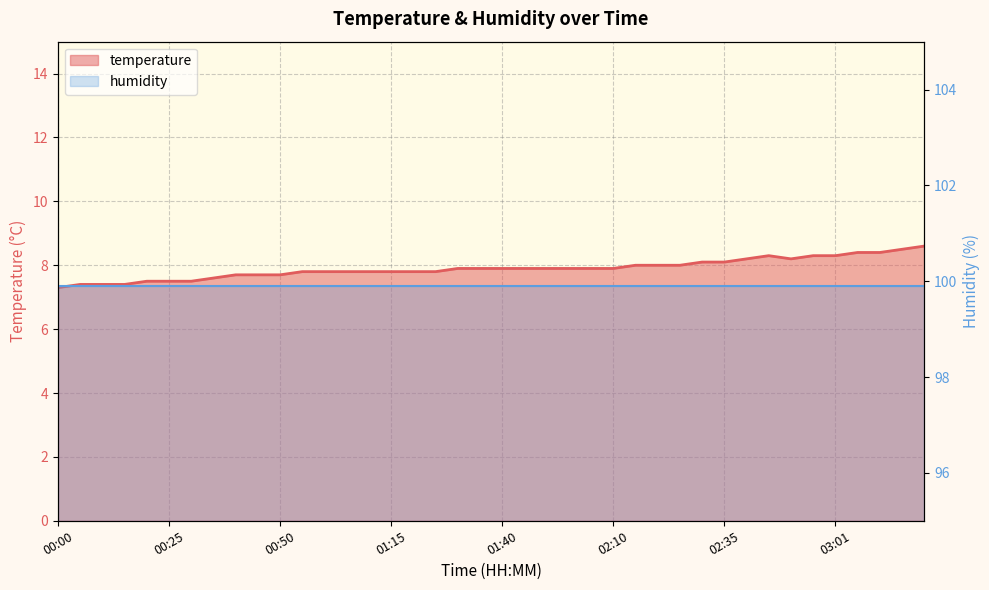

True or false: there are more than 1 points higher than both neighbors.

False